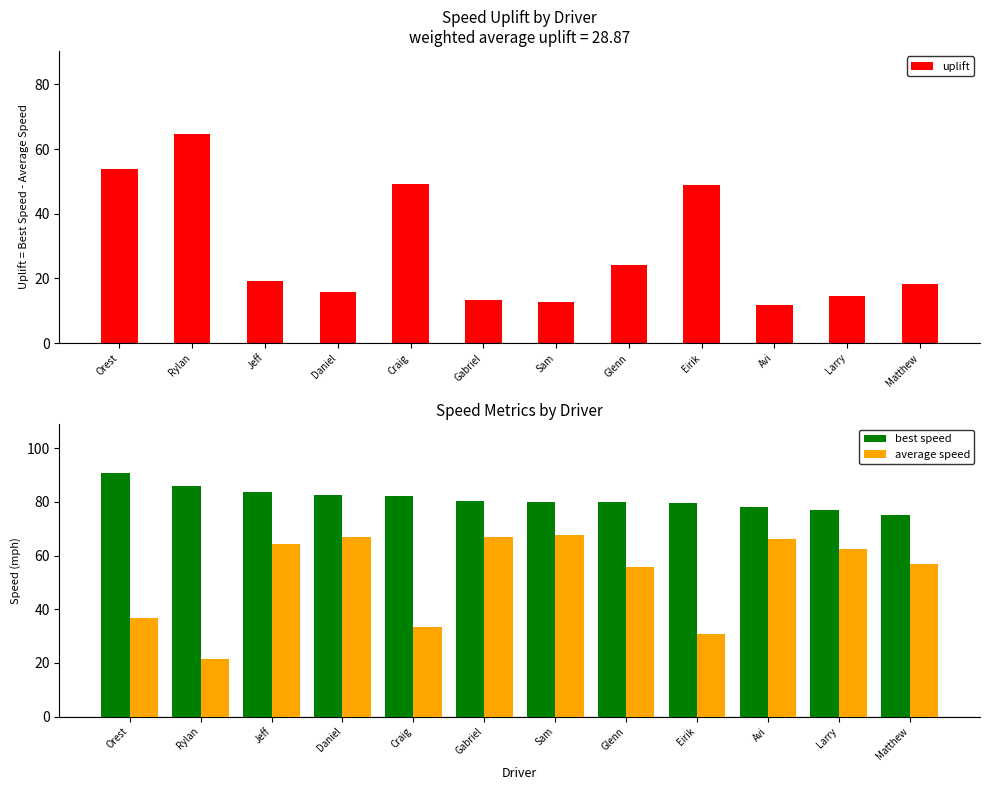

What are all the series names shown in the legend?

uplift, best speed, average speed